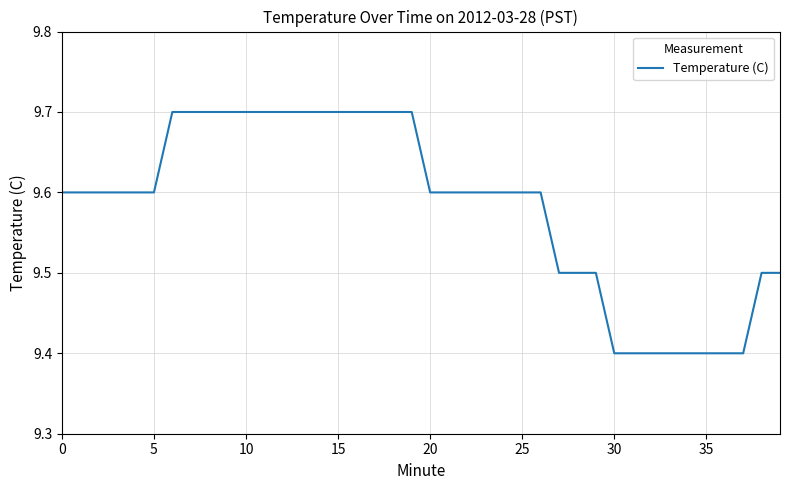

What is the difference between the maximum and minimum values?

0.3